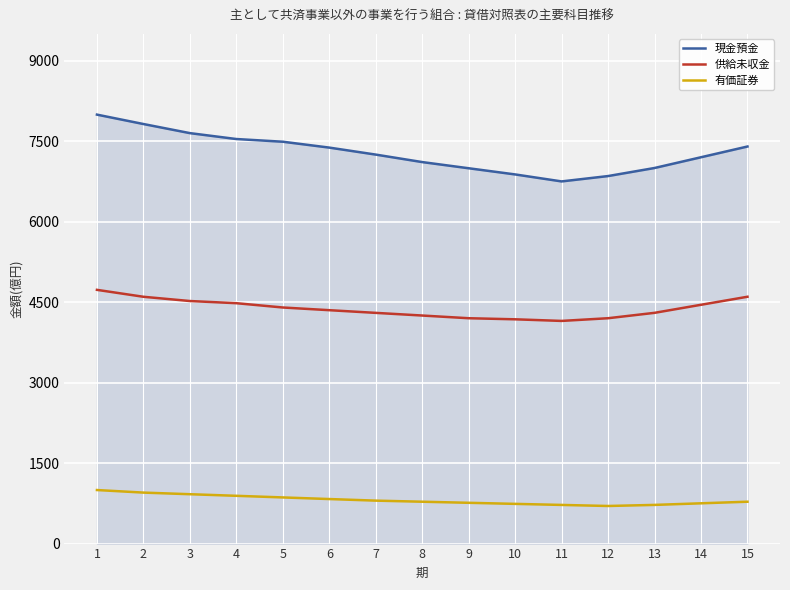

Which category has the highest value in the 供給未収金 series?

1